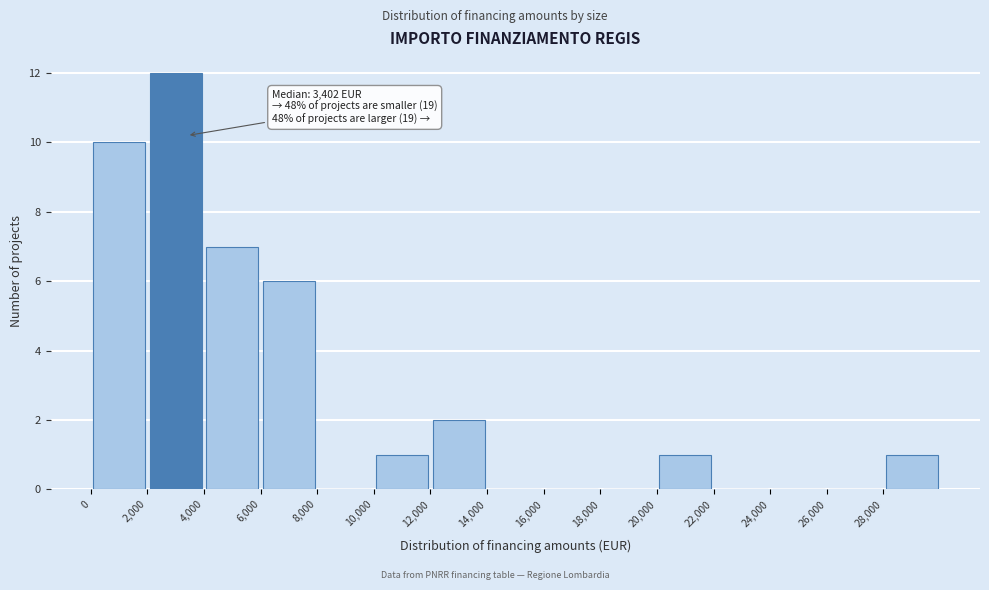

Over which range of the x-axis is the bar tallest?

2000 to 4000